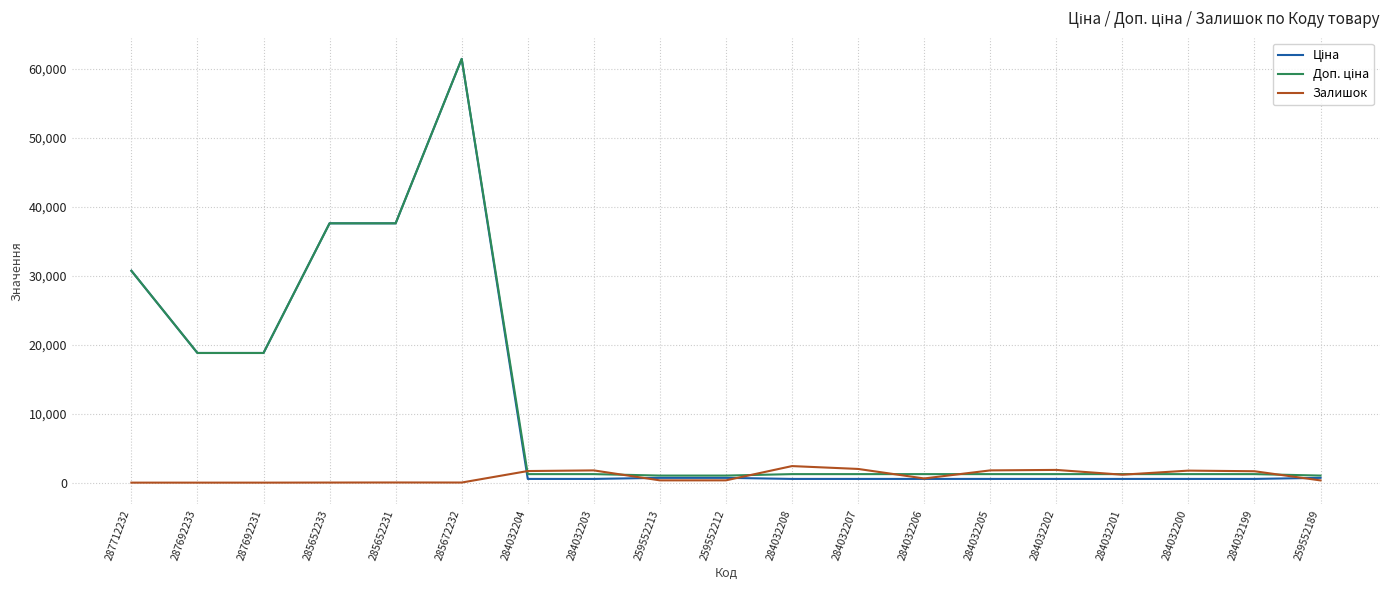

At which category is the sum across all series the highest?

285672232